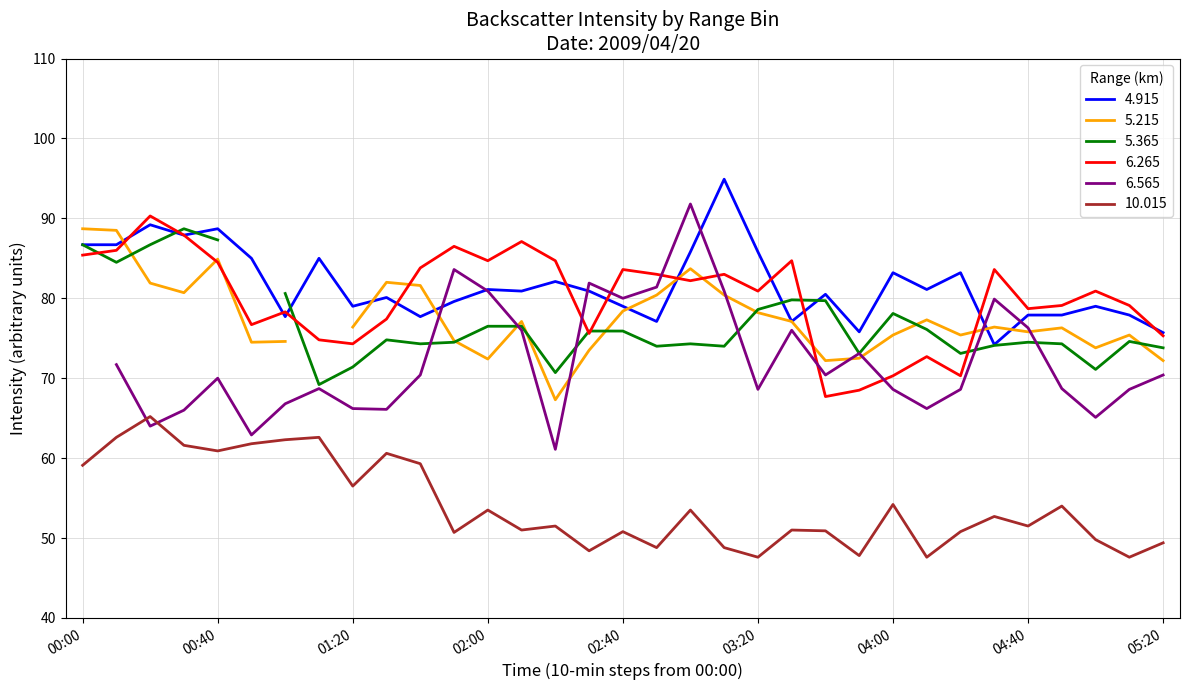

List the labels in order of 4.915 value, smallest first.

04:30, 05:20, 03:50, 02:50, 03:30, 01:00, 01:40, 04:40, 04:50, 05:10, 01:20, 02:40, 05:00, 01:50, 01:30, 03:40, 02:10, 02:30, 02:00, 04:10, 02:20, 04:00, 04:20, 00:50, 01:10, 03:00, 03:20, 00:00, 00:10, 00:30, 00:40, 00:20, 03:10